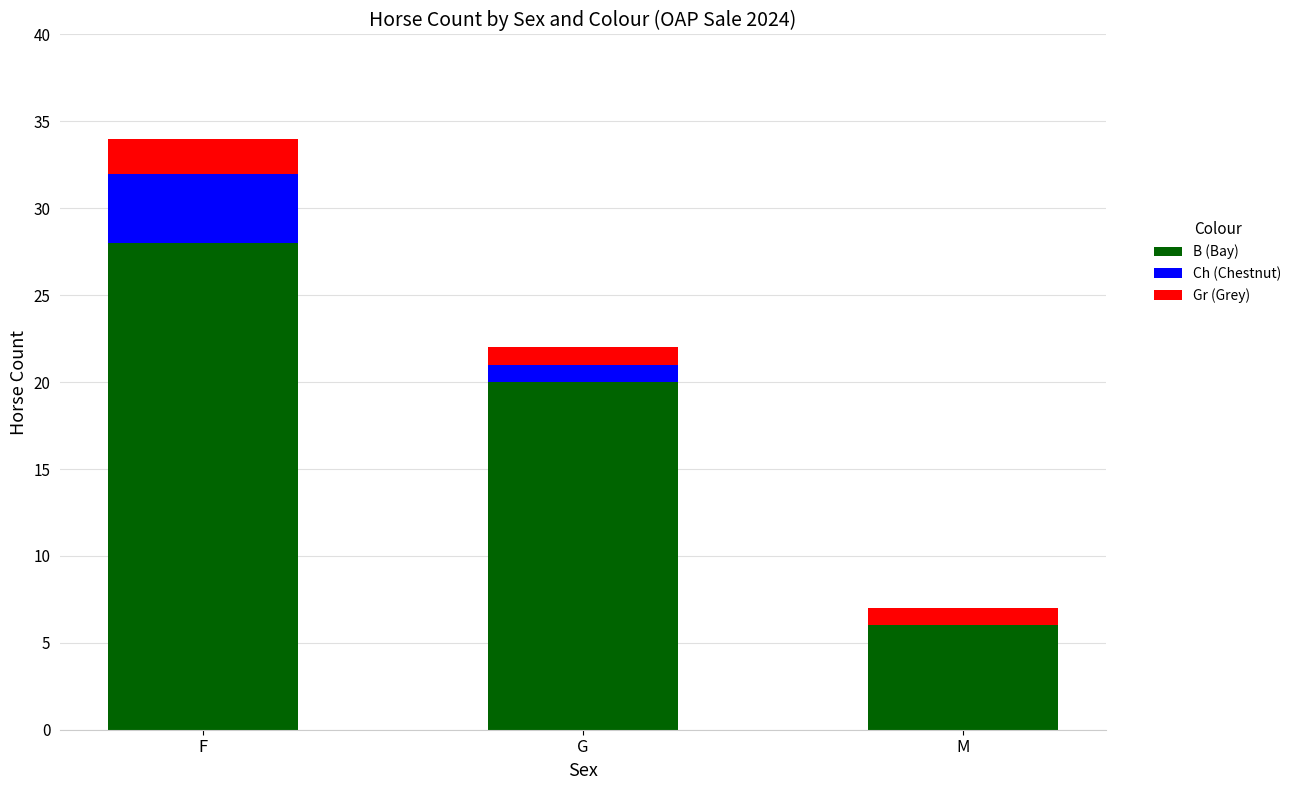

What are all the series names shown in the legend?

B (Bay), Ch (Chestnut), Gr (Grey)